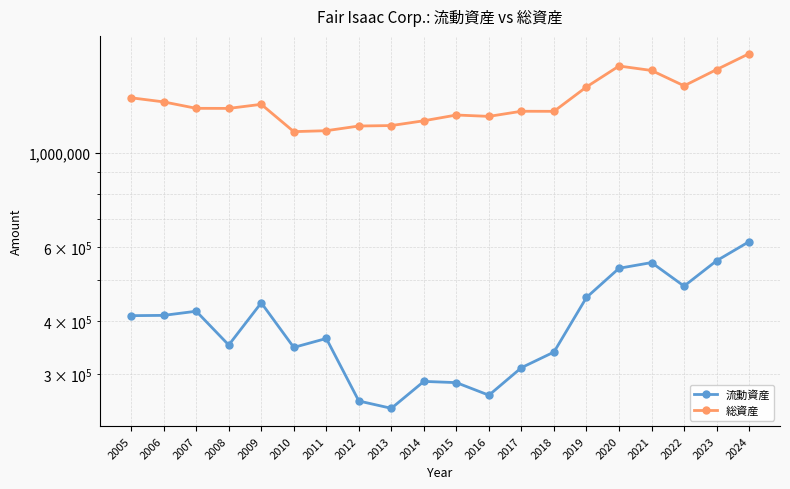

Which has a higher value, 2010 or 2013?

2010